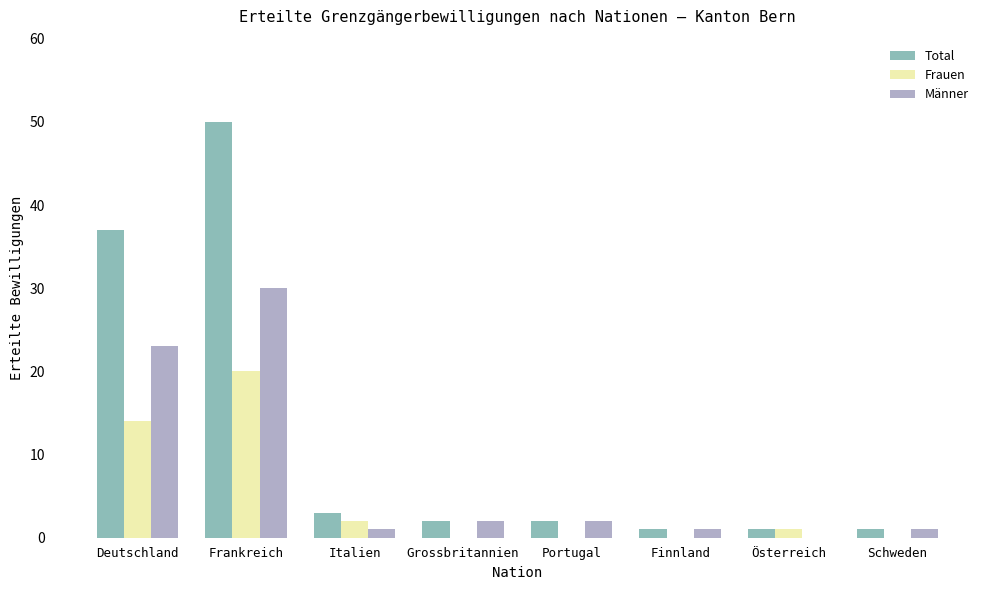

Which series changed the most between Deutschland and Frankreich?

Total